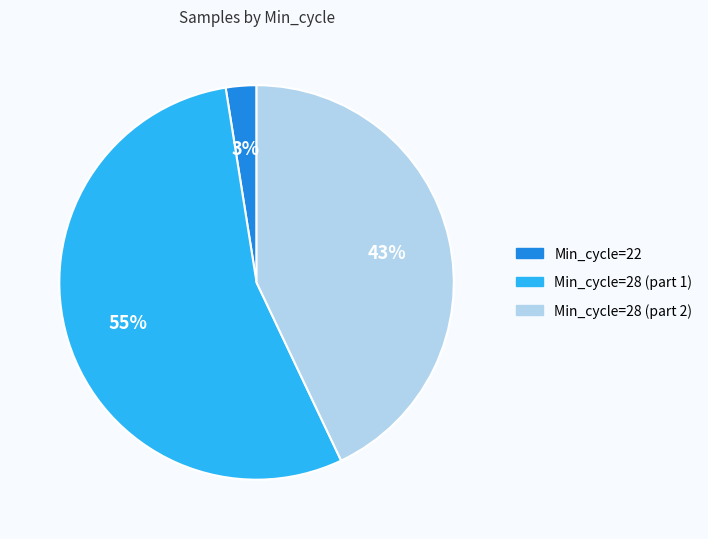

To the nearest percent, what is the average slice percentage?

33%